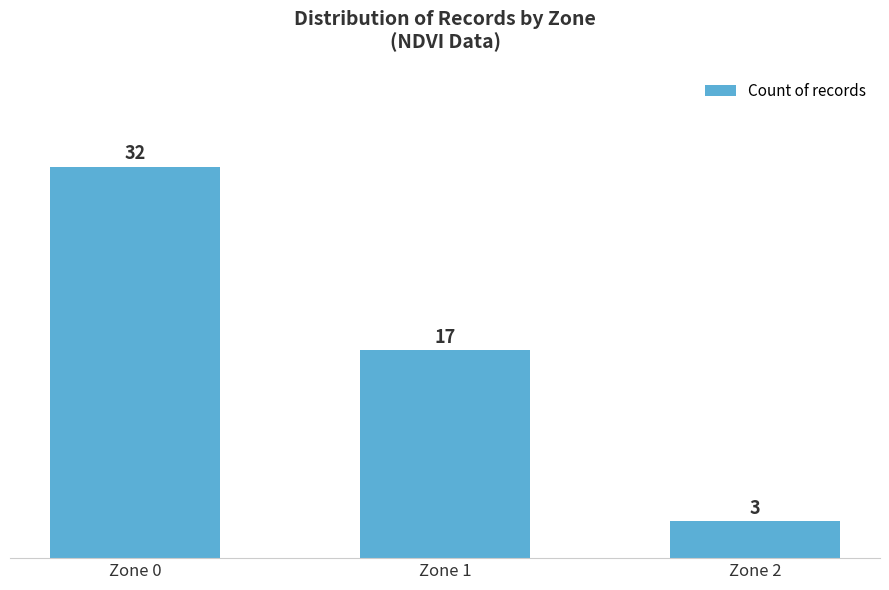

True or false: the data shows 26 at Zone 1.

False